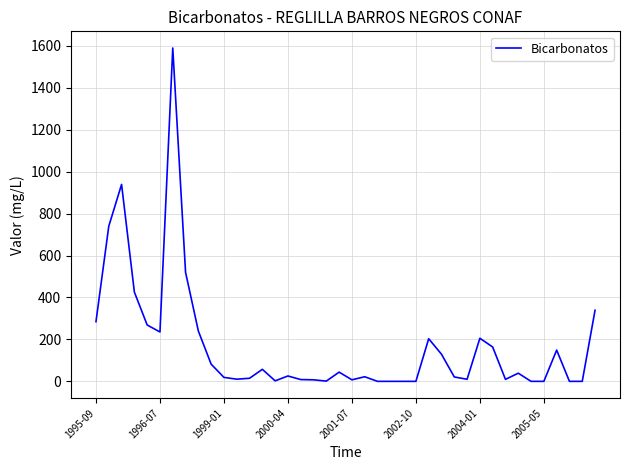

What is the maximum value shown in the chart?

1590.0